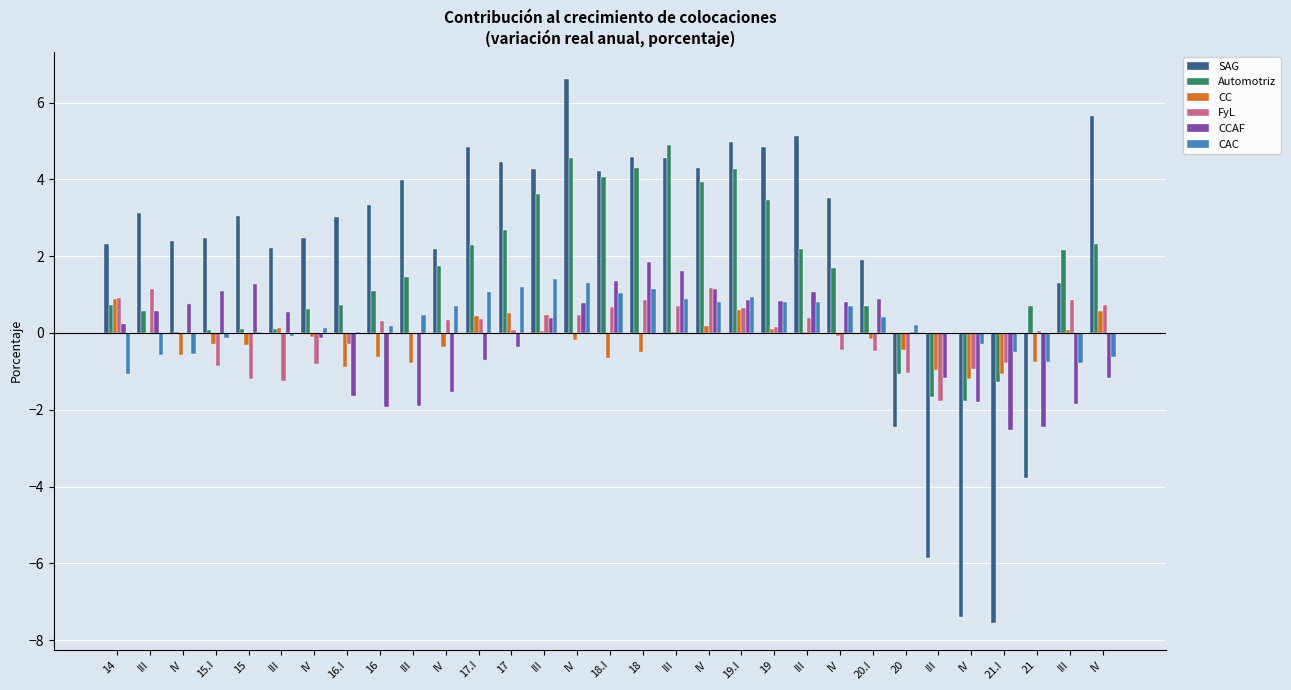

How many data points does each series have?

31